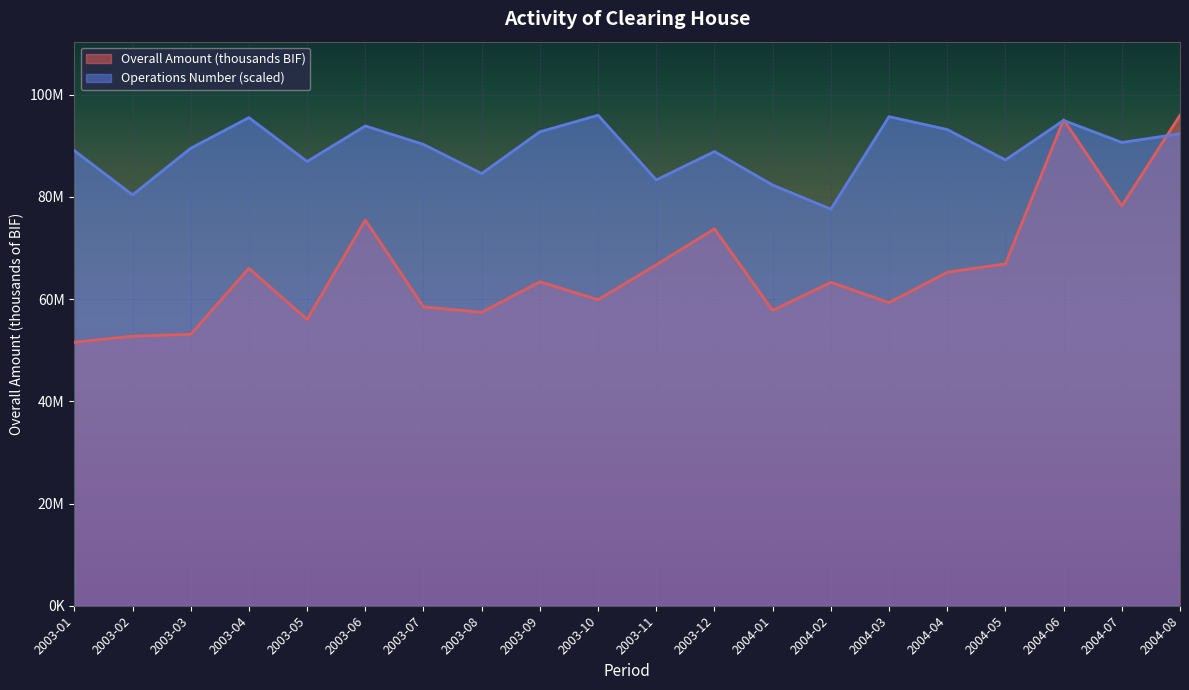

What is the label of the 19th point from the right?

2003-02